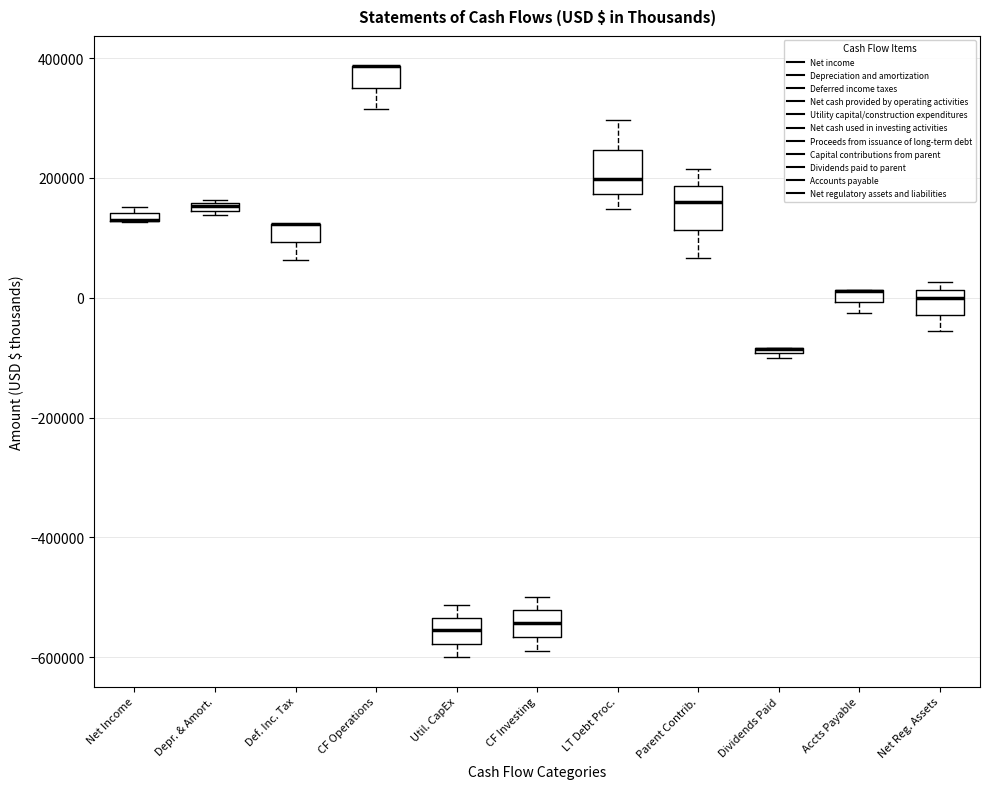

Where is the lower edge of the box for Net Reg. Assets on the y-axis? The values are not printed on the chart, so give them approximately, as read against the axis.

-20000